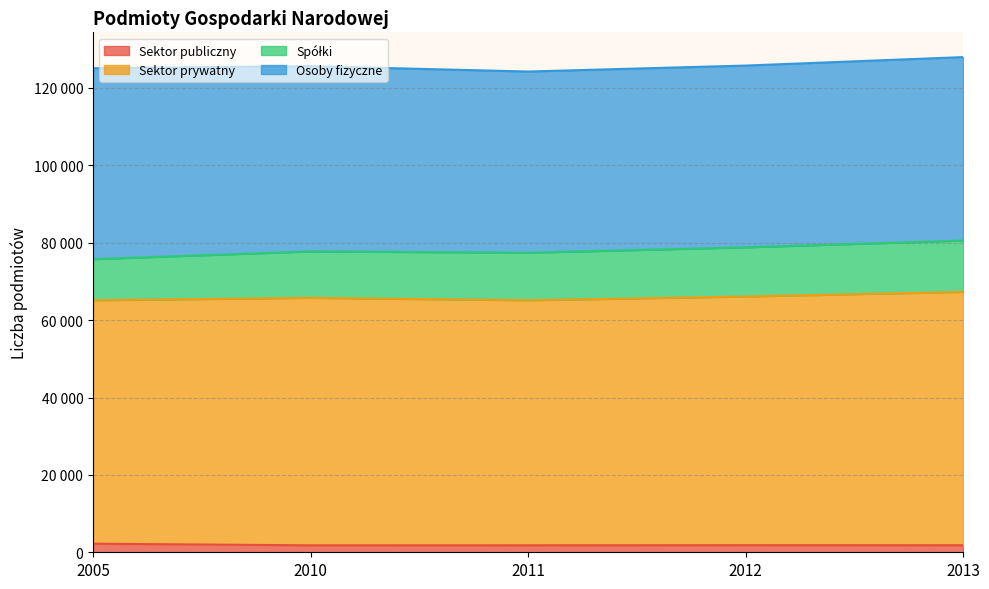

Does the chart have visible grid lines?

Yes